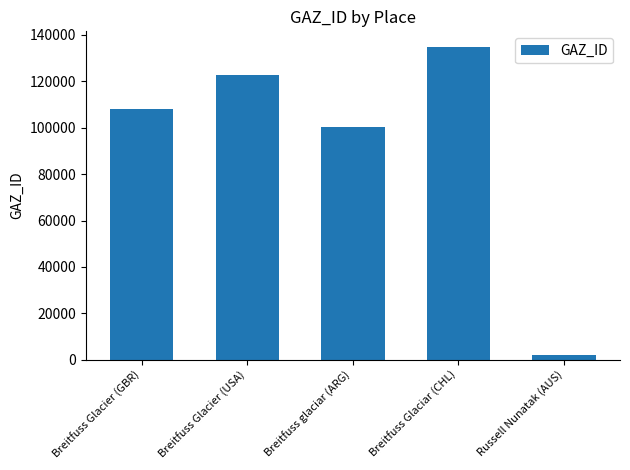

Read the value at Breitfuss glaciar (ARG).

100343